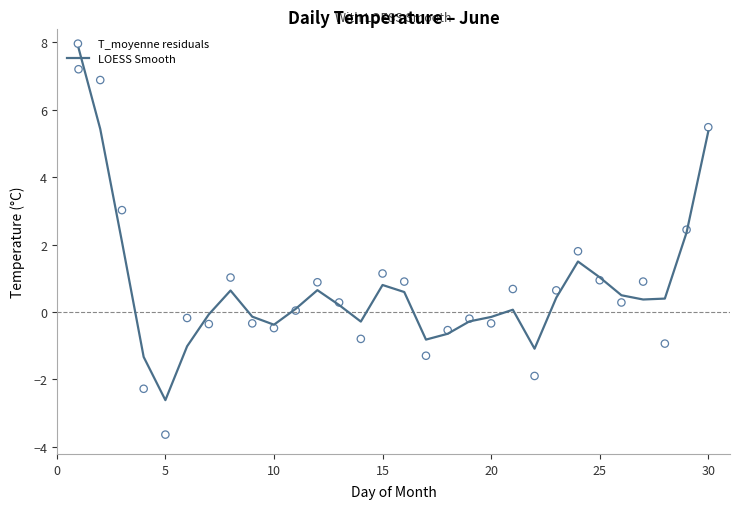

Which series has the widest spread of Y values?

T_moyenne residuals